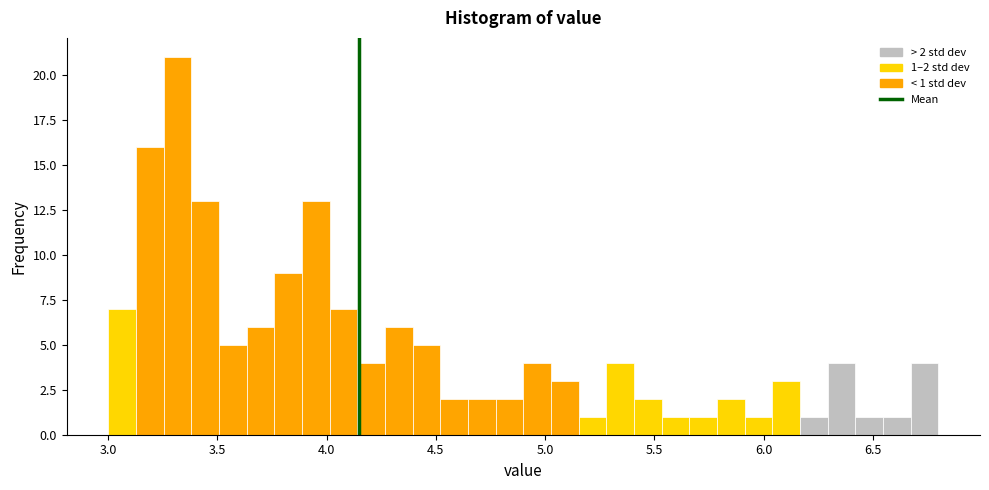

Around what value on the x-axis is the tallest bar? Give the approximate position of its centre, as read against the axis.

3.30